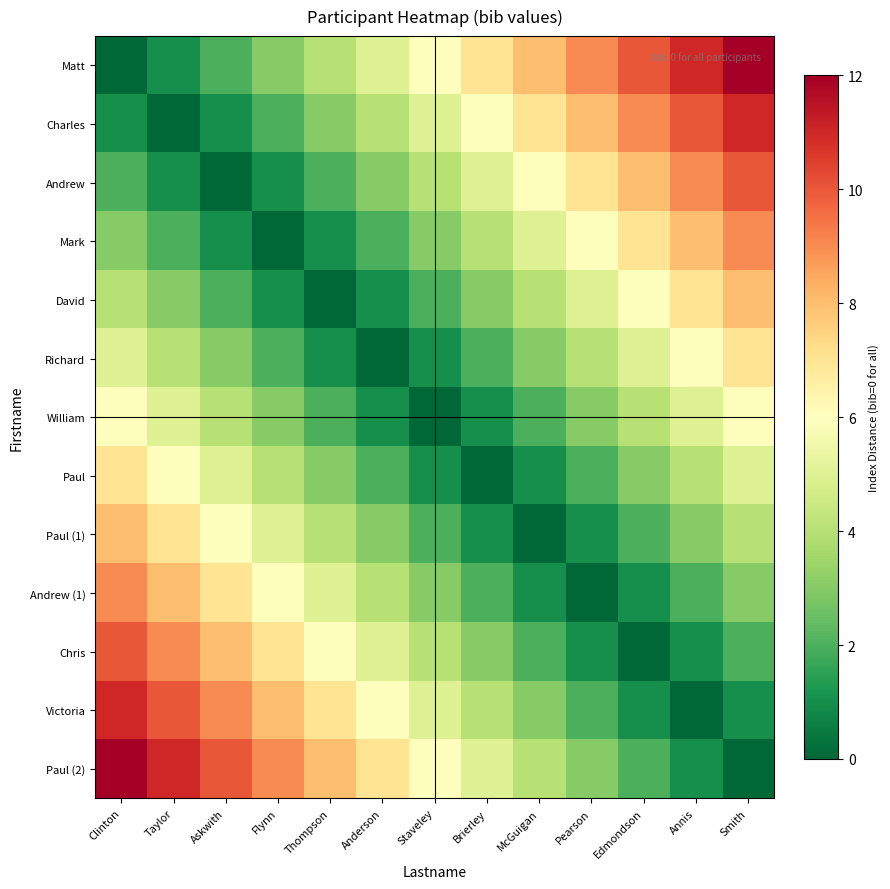

What is the difference between the highest and lowest values at Pearson?

9